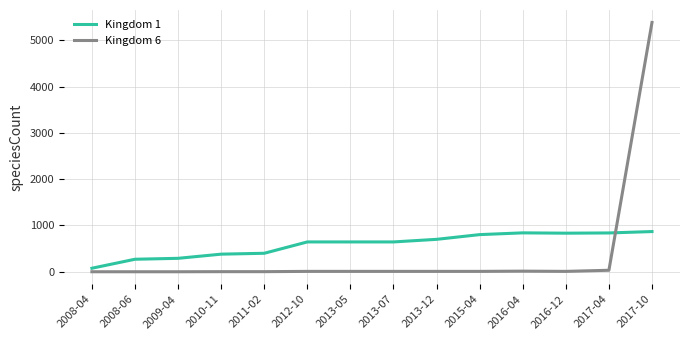

The value of Kingdom 1 at 2008-06 is 271. True or false?

True